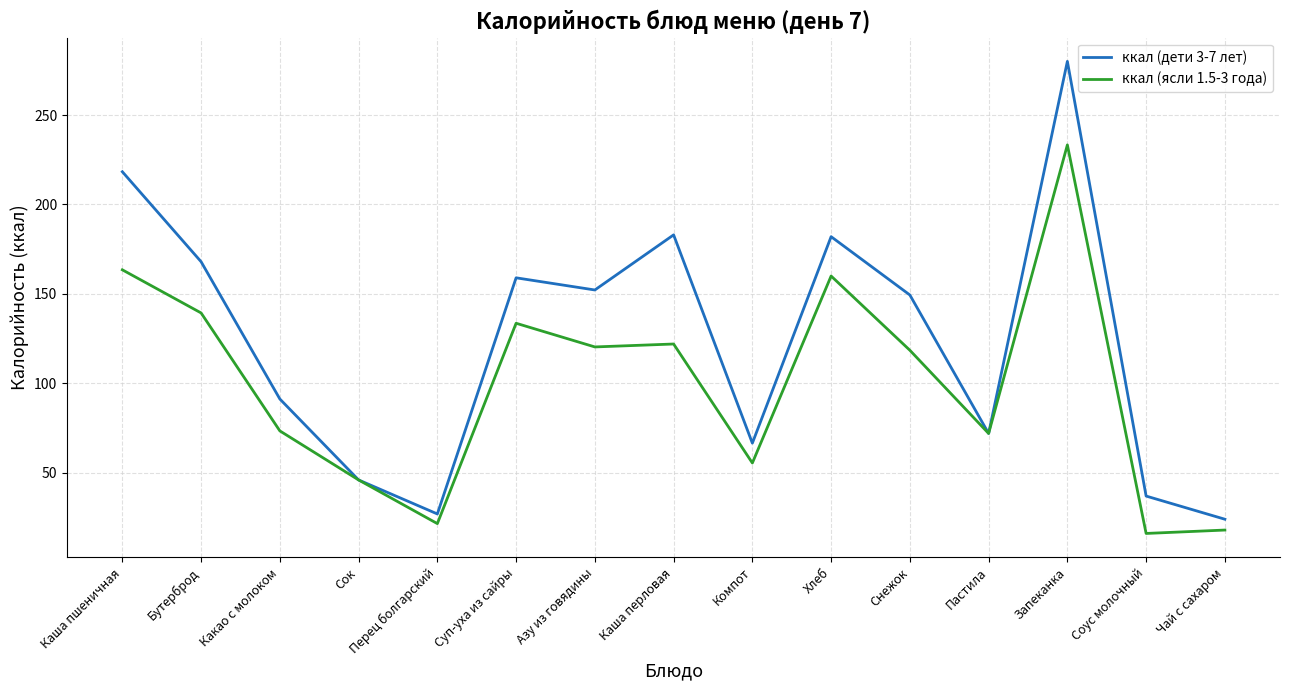

Which series has the largest total across all categories?

ккал (дети 3-7 лет)